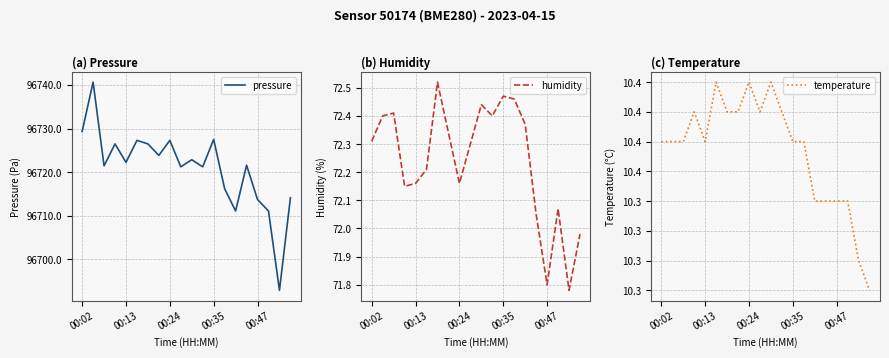

Where does the humidity series first go above 72?

00:02